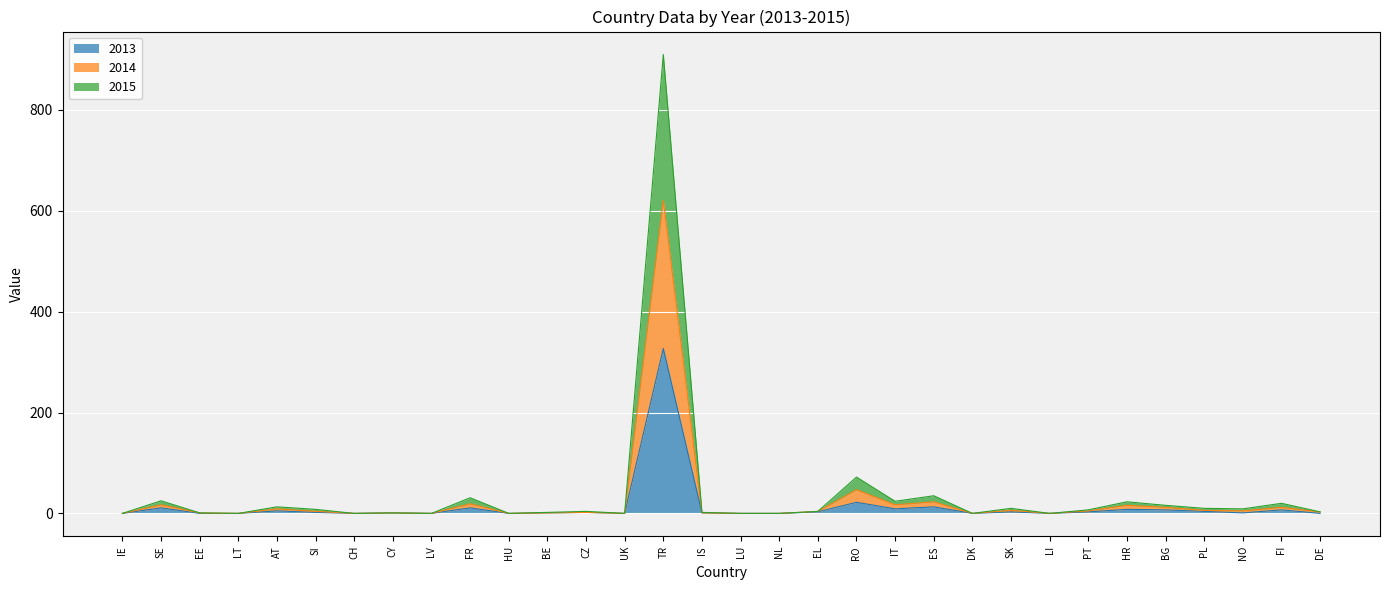

True or false: 2013 and 2014 intersect in this chart.

False